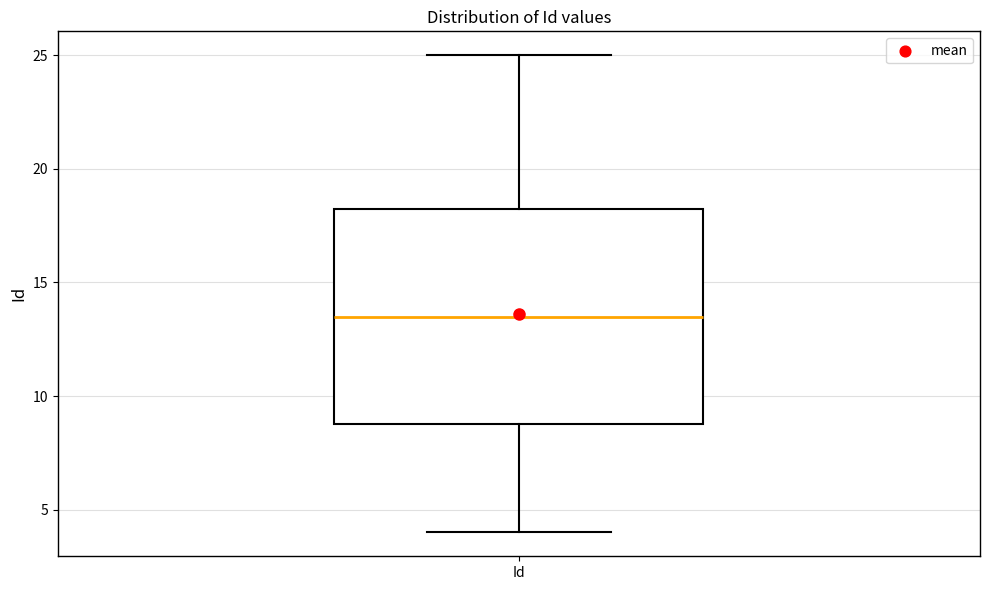

Read this box plot against the y-axis: the position of the median line, the range covered by the box, and the ends of both whiskers. The values are not printed on the chart, so give them approximately, as read against the axis.

median 13.5, box 9.0 to 18.5, whiskers 4.0 to 25.0